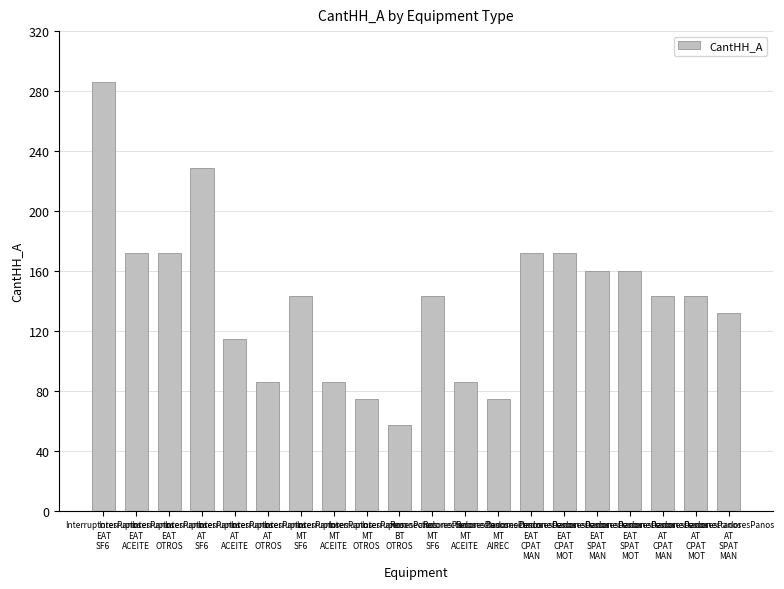

Does the chart contain any negative values?

No